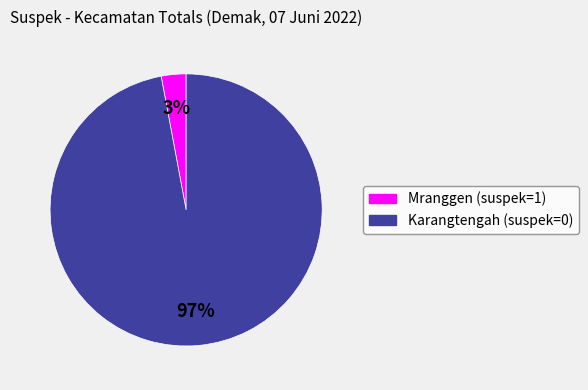

Is there a majority slice in this chart?

Yes